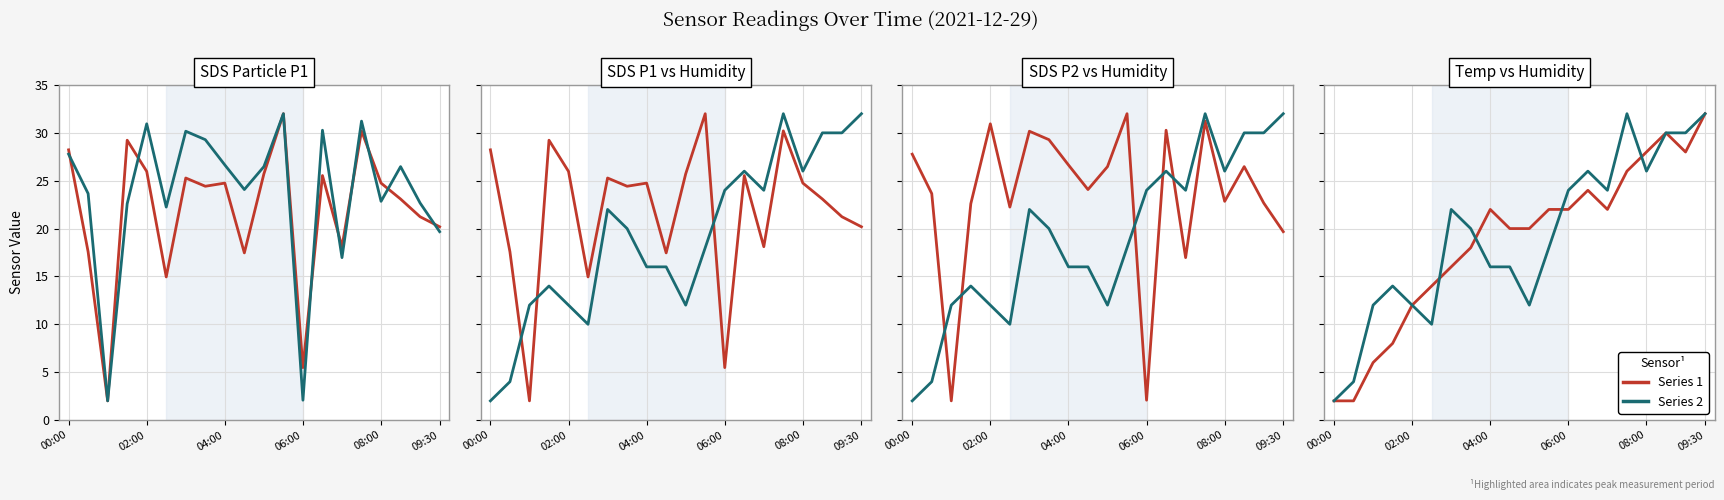

Which has a higher value, 11 or 19?

11